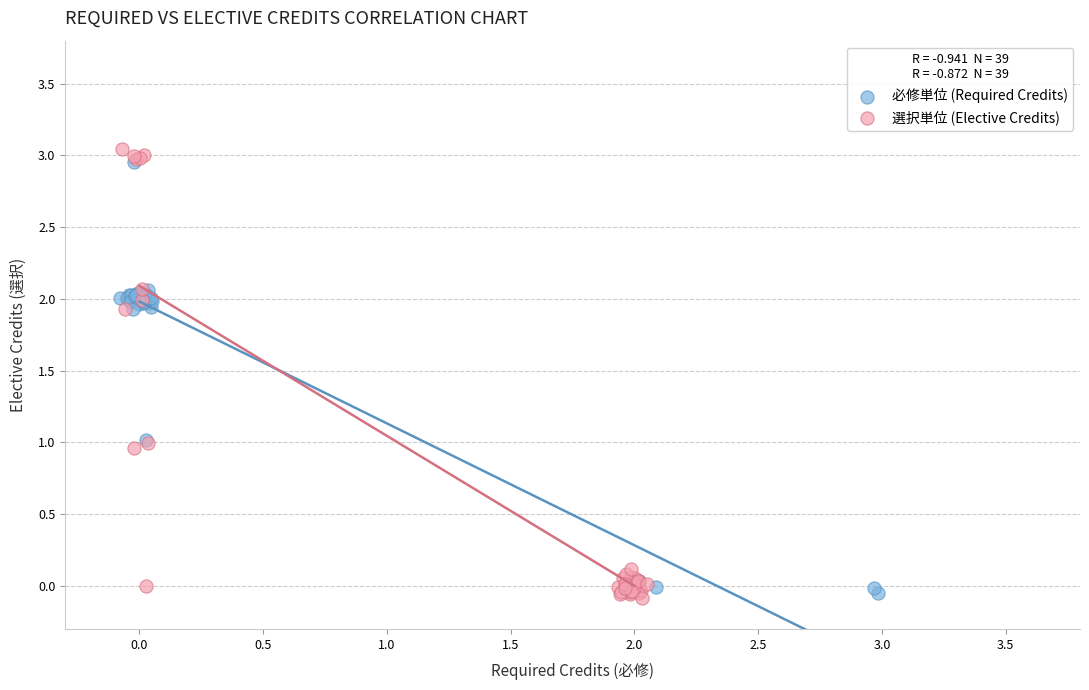

Which series reaches the maximum Y coordinate?

選択単位 (Elective Credits)